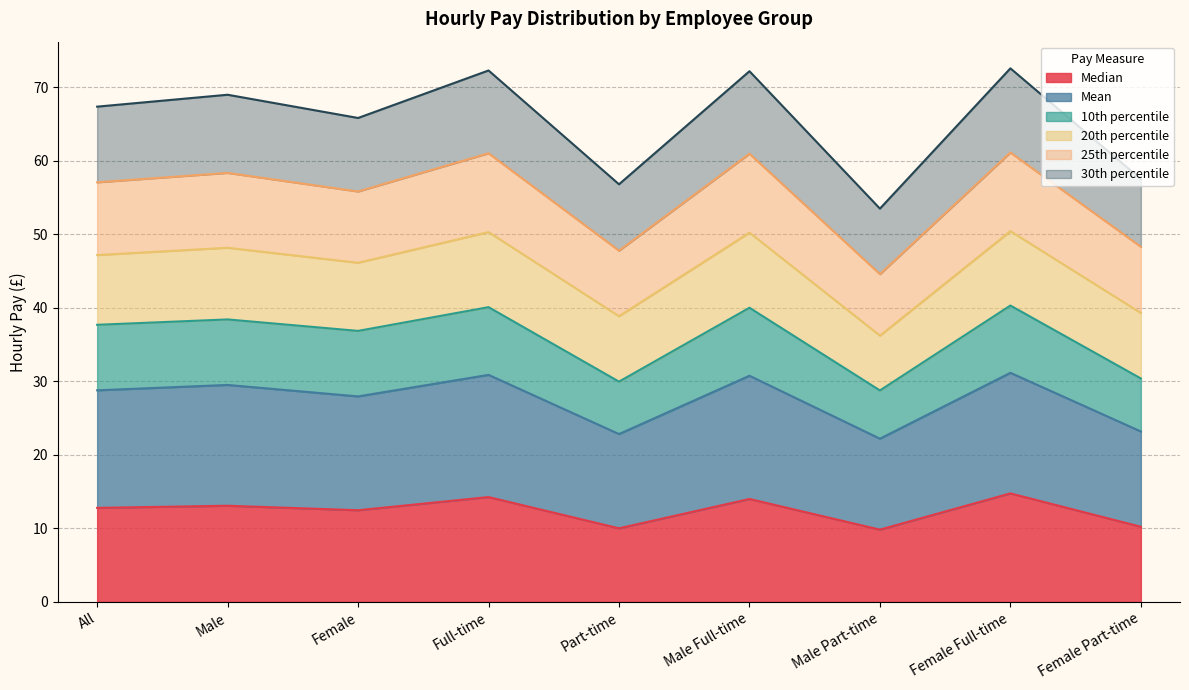

What is the total value across all series at Female Full-time?

72.6